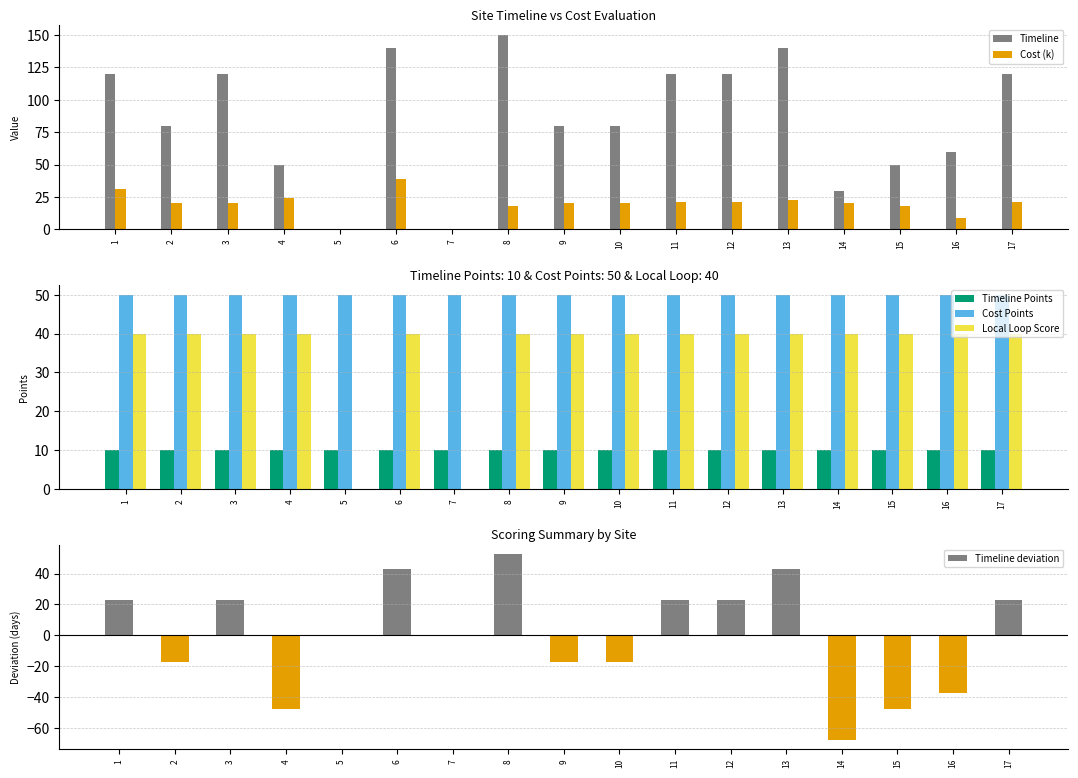

The Cost Points series shows 50.0 at 5. True or false?

True